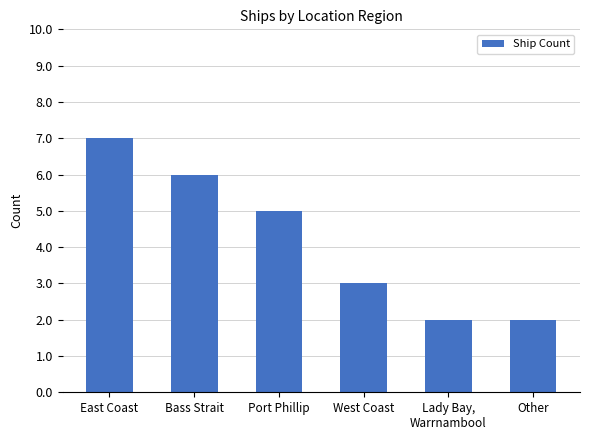

What is the label of the 5th bar from the left?

Lady Bay,
Warrnambool